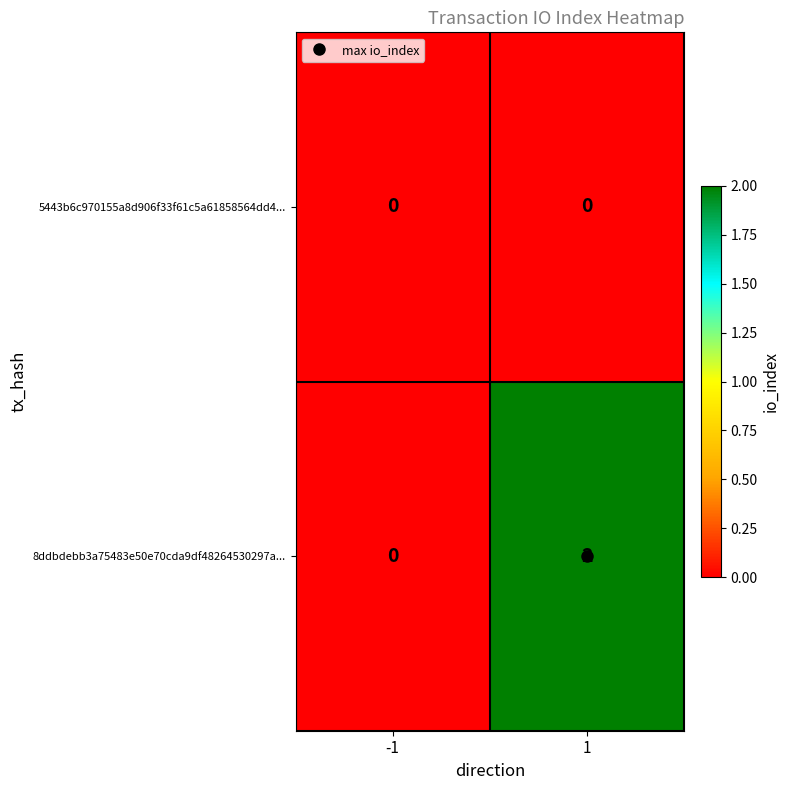

List the series in order of their overall mean, lowest first.

5443b6c970155a8d906f33f61c5a61858564dd4..., 8ddbdebb3a75483e50e70cda9df48264530297a...